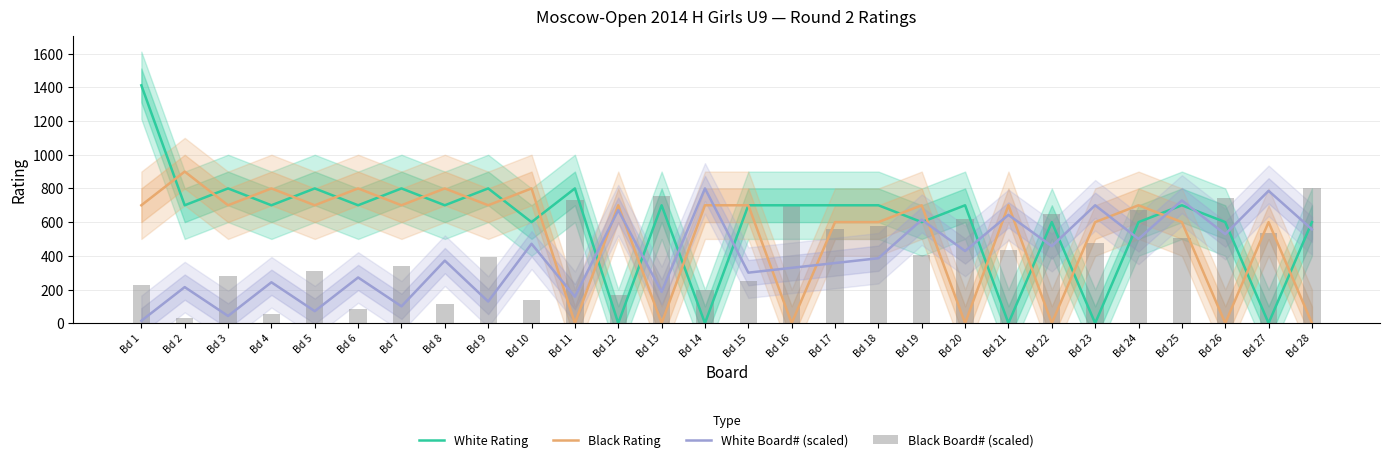

What is the value of the White Board# (scaled) bar at the 7th from the left?

100.0